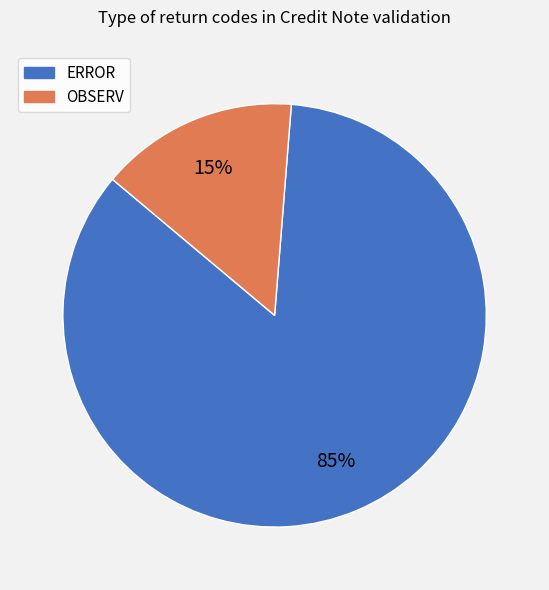

To the nearest percent, what percentage of the pie is OBSERV?

15%